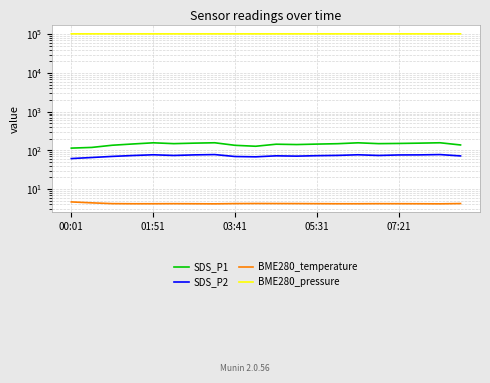

True or false: BME280_temperature has more than 0 interior local peaks.

True